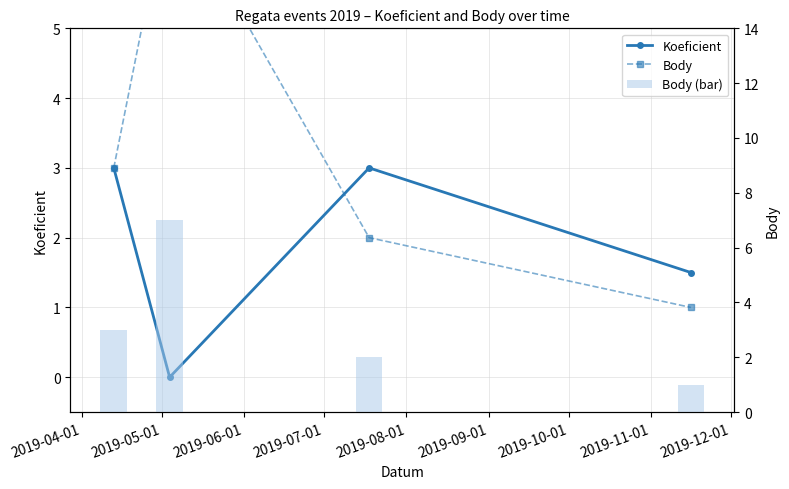

How many Body (bar) values are between 2 and 7?

3